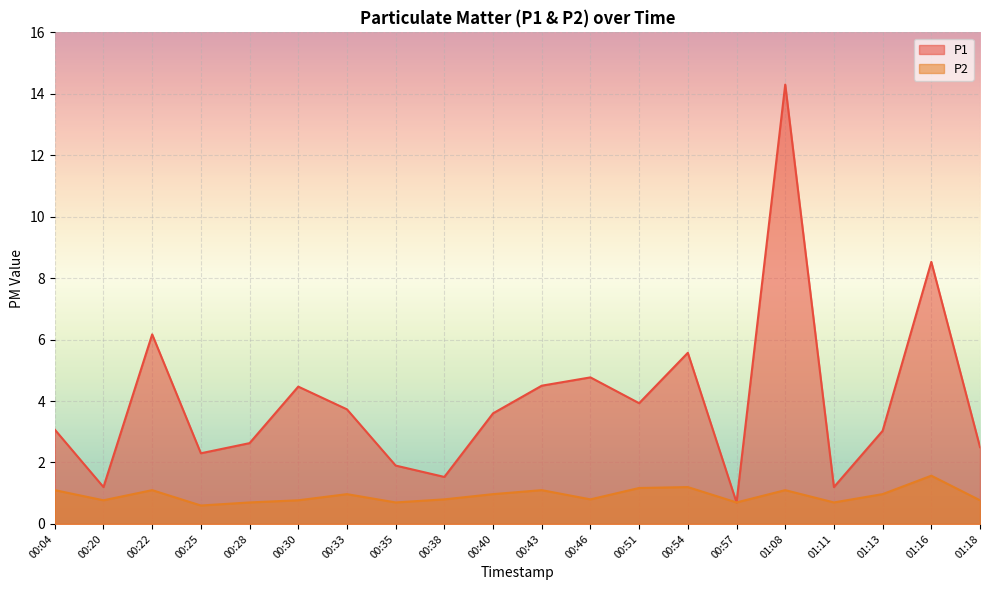

Which series has the widest spread of values?

P1